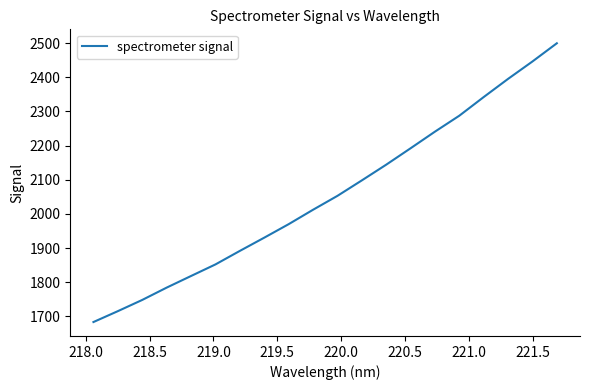

Does the chart have visible grid lines?

No